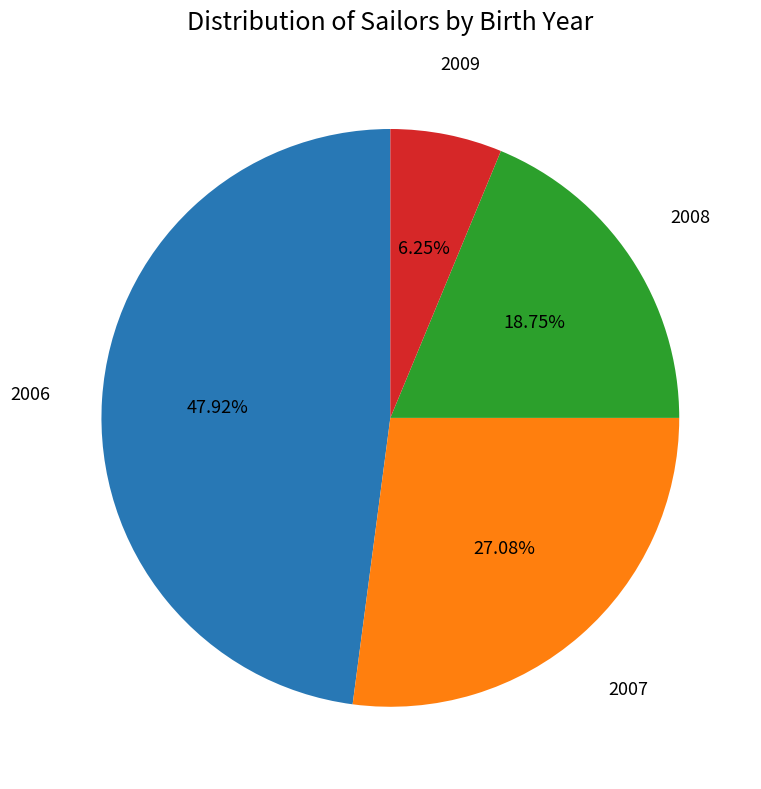

To the nearest percent, what is the combined percentage of 2007 and 2009?

33%